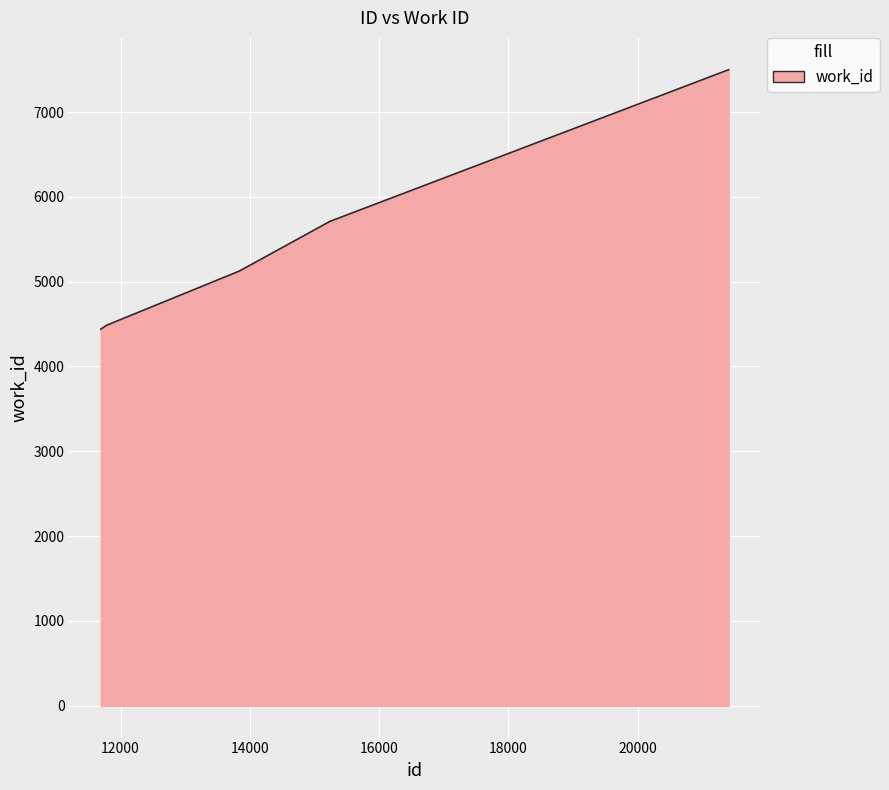

How many series are shown in this chart?

1